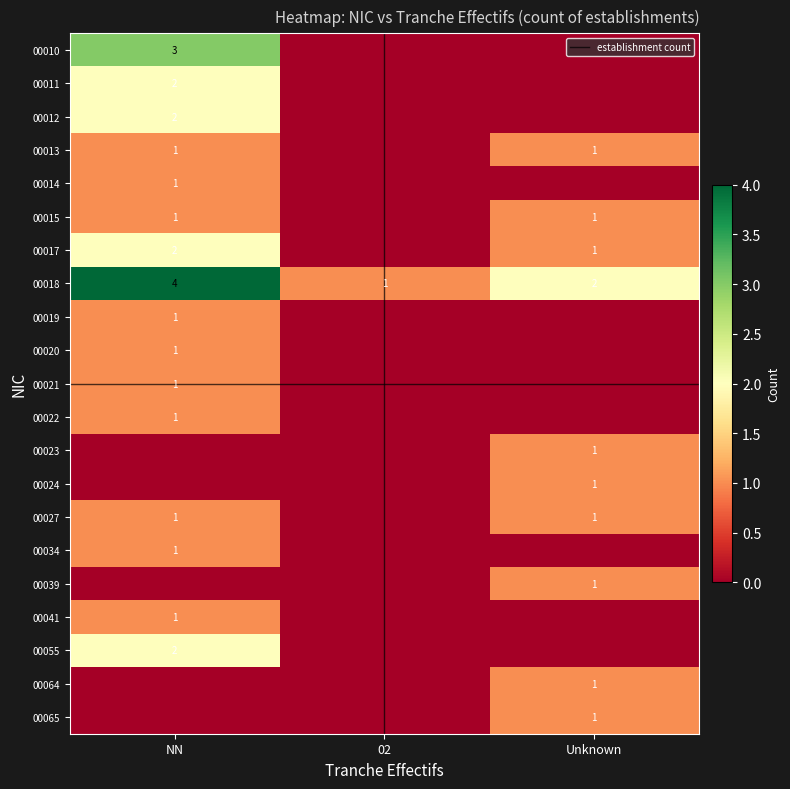

How many data points does each series have?

3